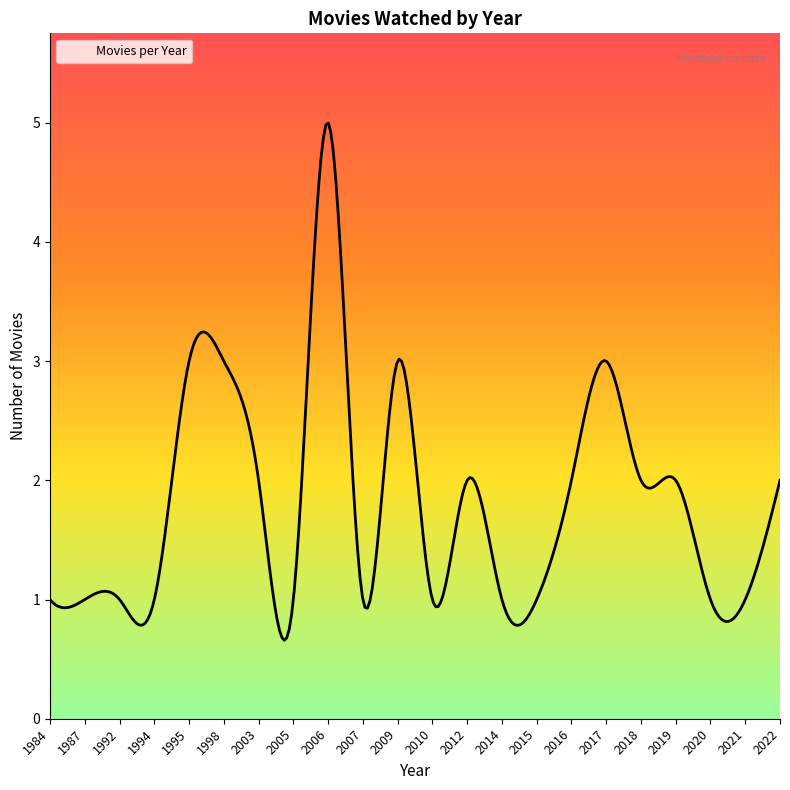

What is the difference between the maximum and minimum values?

4.3